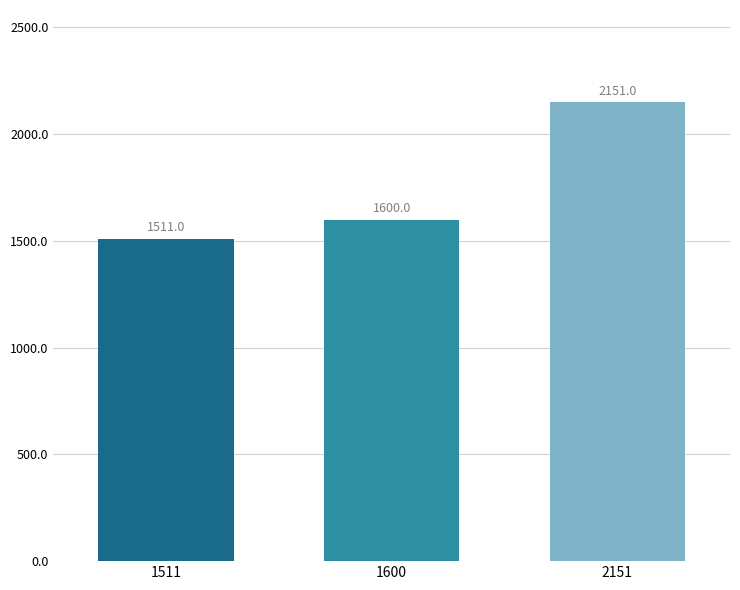

What is the maximum value shown in the chart?

2151